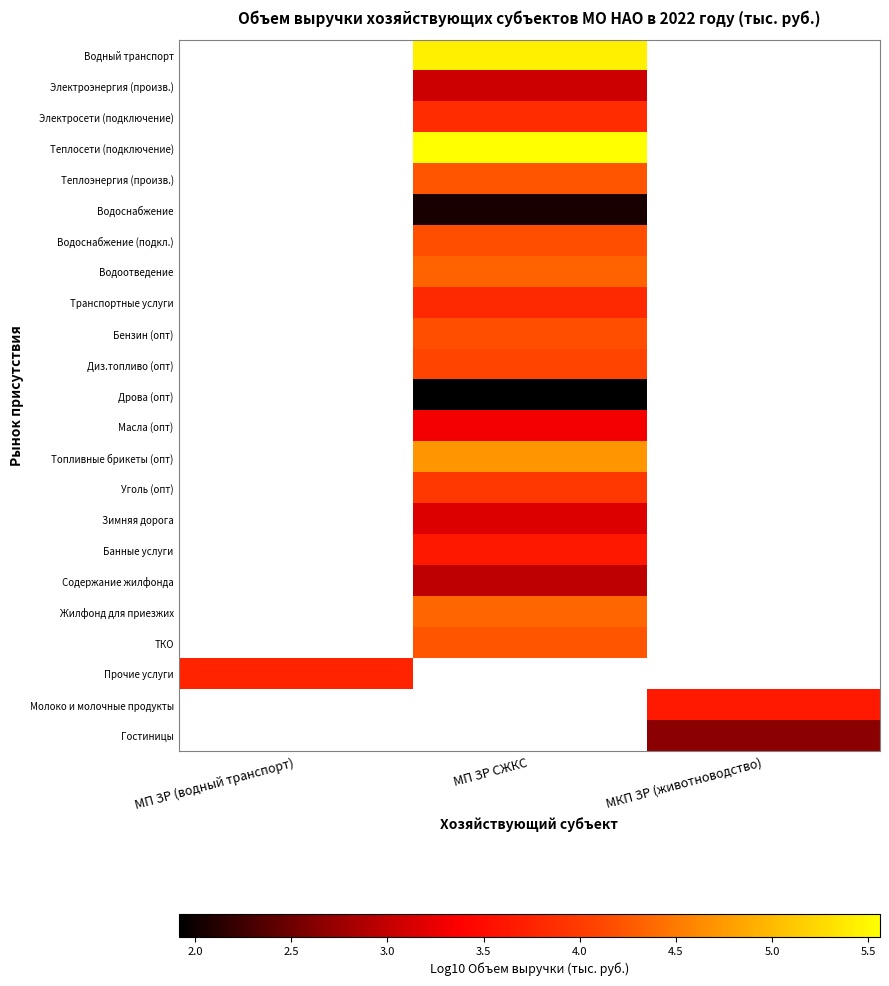

What is the spread (max minus min) of values at МП ЗР СЖКС?

3.6